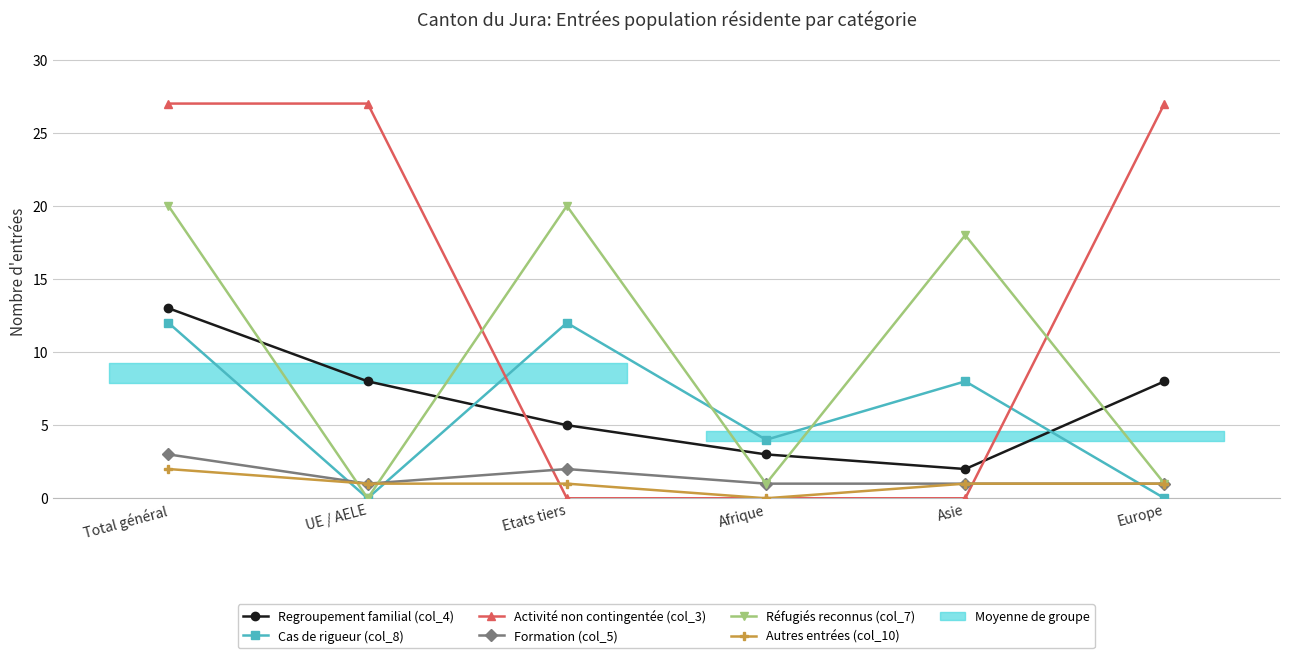

What is the label of the 2nd point from the left?

UE / AELE